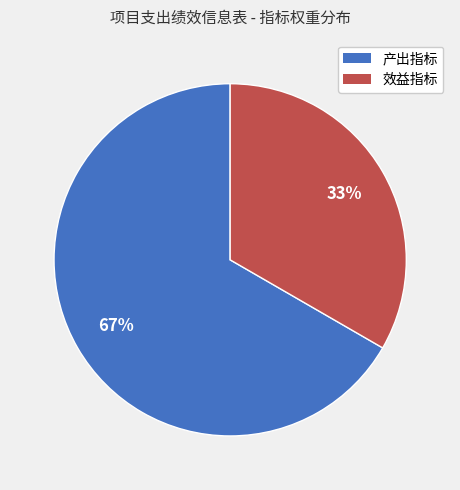

The 效益指标 slice represents 70% of the pie. True or false?

False